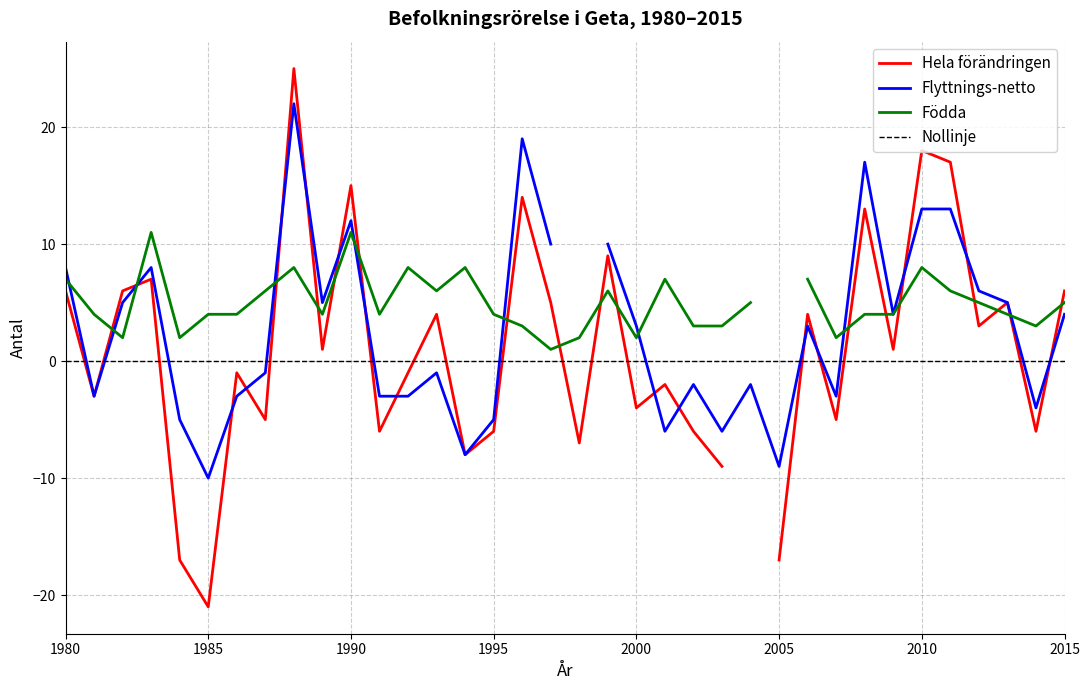

How many values in Födda are above zero?

35